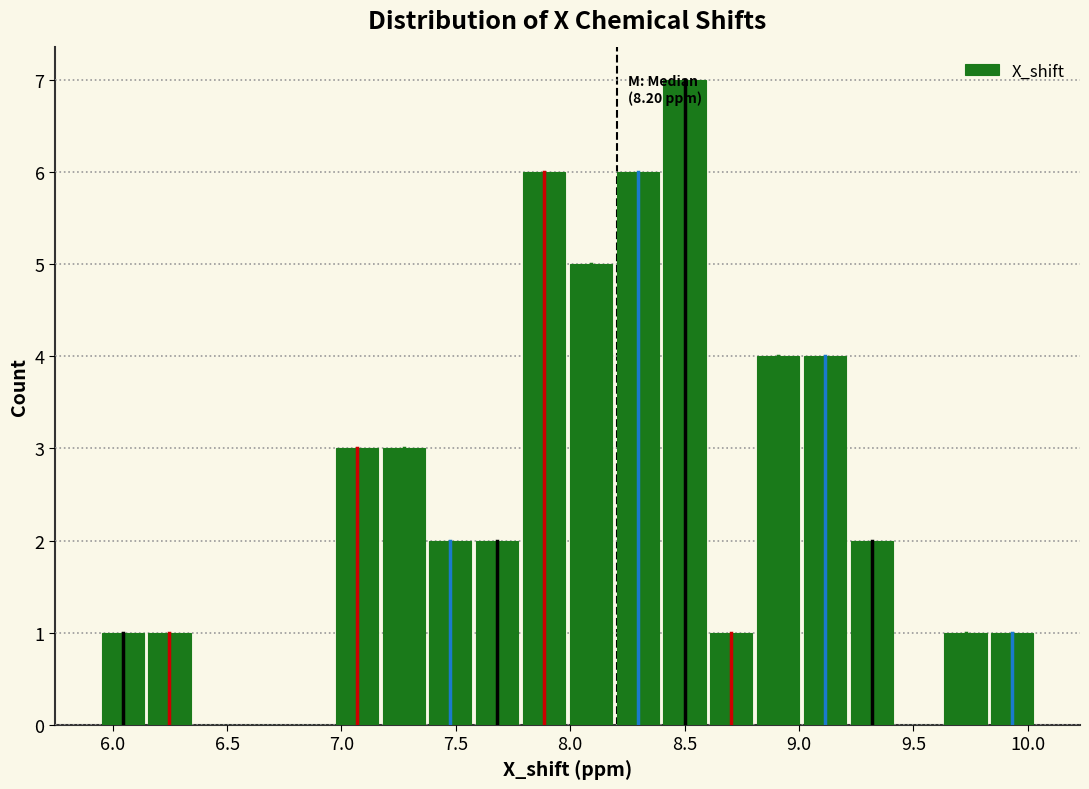

Over which range of the x-axis is the bar tallest?

8.40 to 8.60